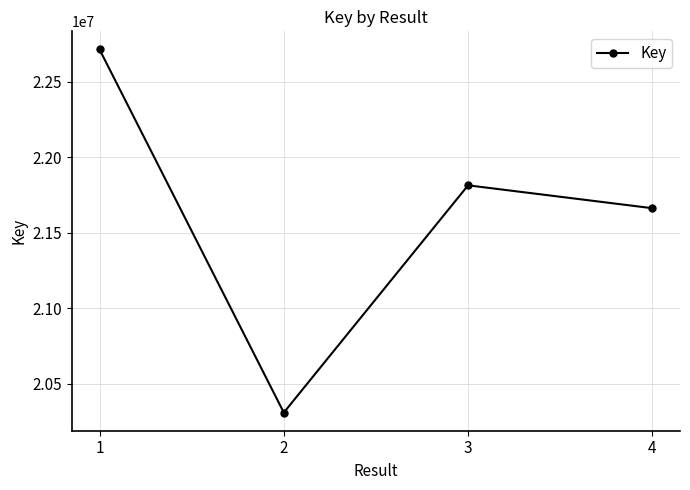

Between 1 and 3, which is larger?

1